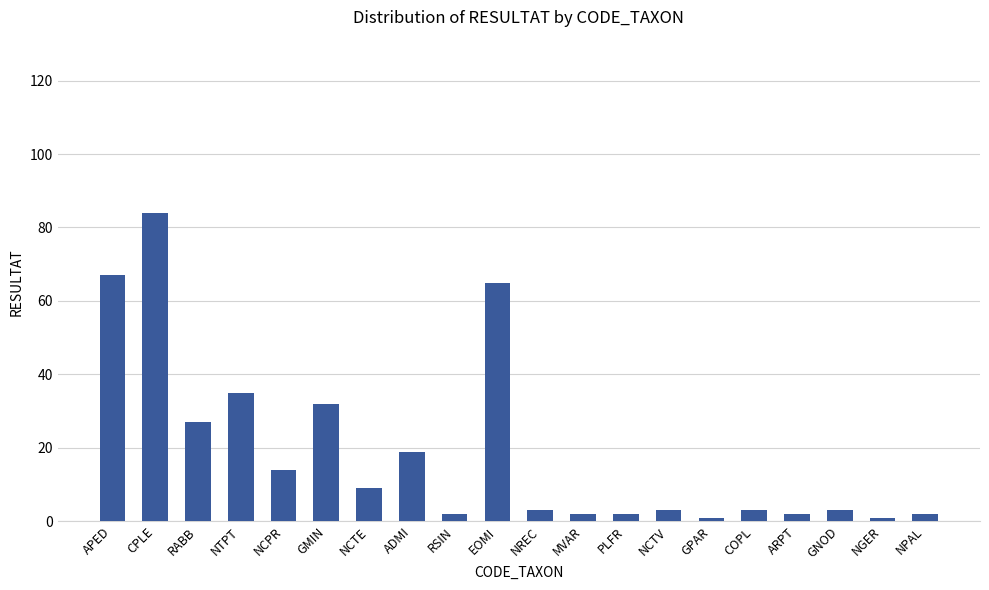

Reading left to right, extract all data points from this chart.

67	84	27	35	14	32	9	19	2	65	3	2	2	3	1	3	2	3	1	2